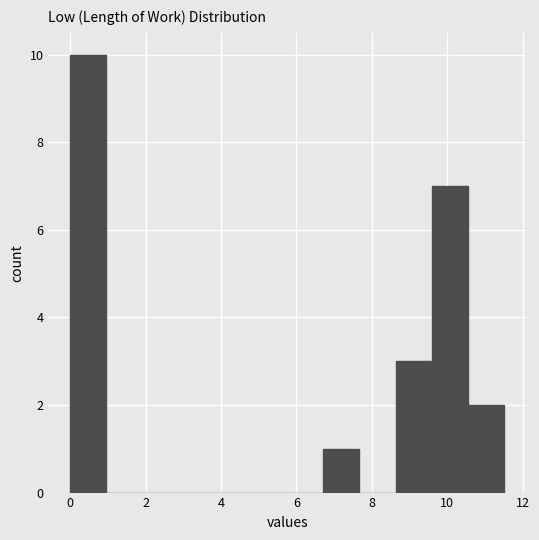

How tall is the bar that spans 0.0 to 1.0 on the x-axis? Neither the bar edges nor the heights are printed on the chart, so give them approximately, as read against the axes.

10